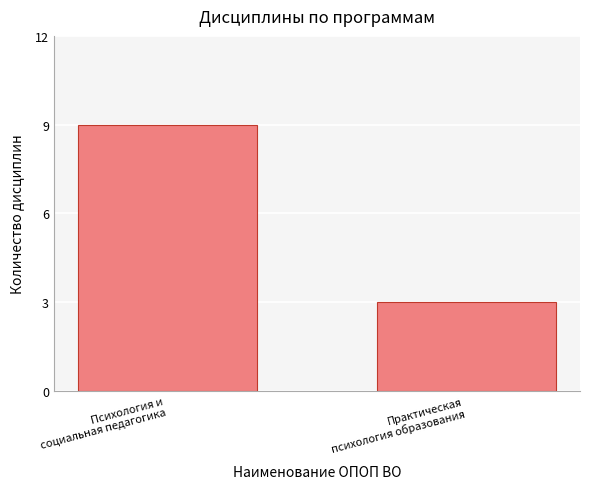

How many bars are there in total?

2